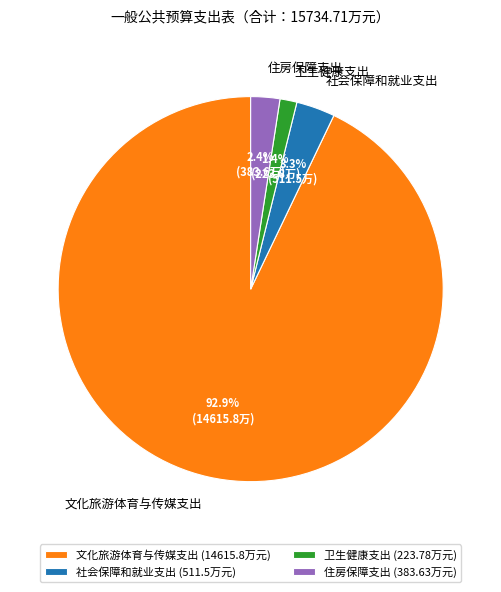

Which category accounts for the majority?

文化旅游体育与传媒支出